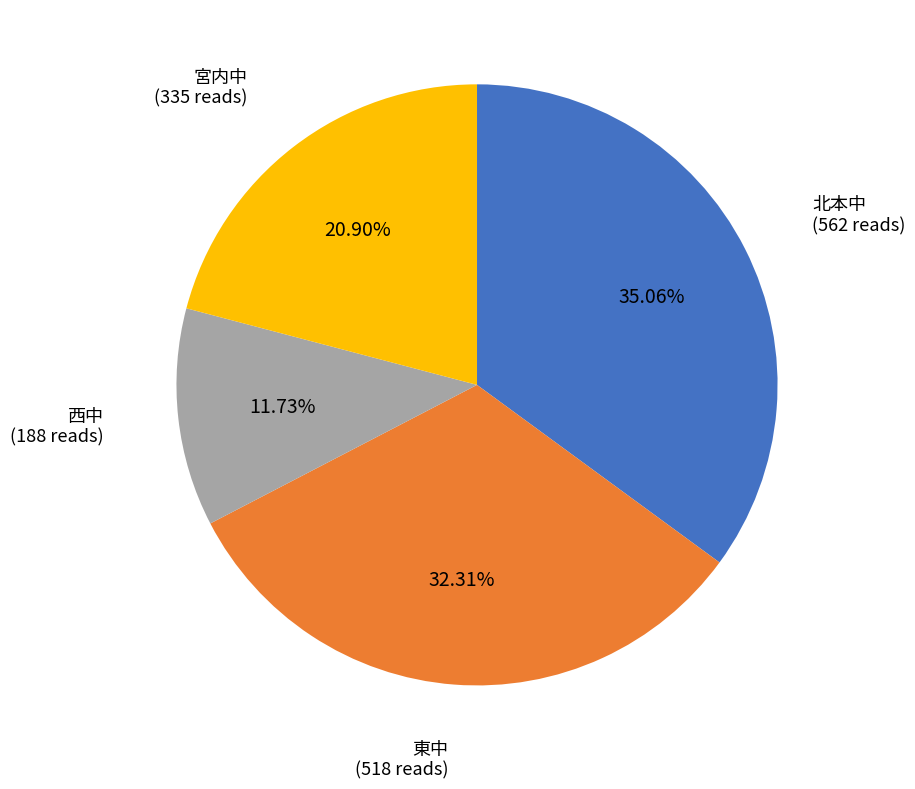

Is it true that 西中 is 23% of the pie?

False